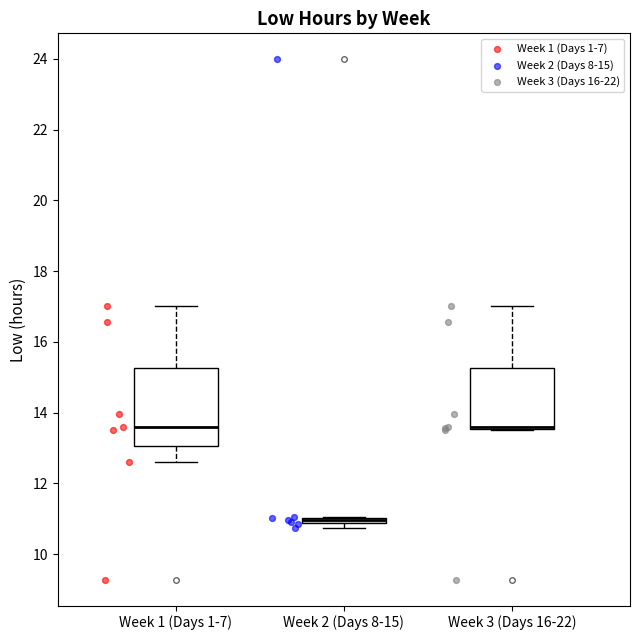

Where is the lower edge of the box for Week 2 (Days 8-15) on the y-axis? The values are not printed on the chart, so give them approximately, as read against the axis.

10.8